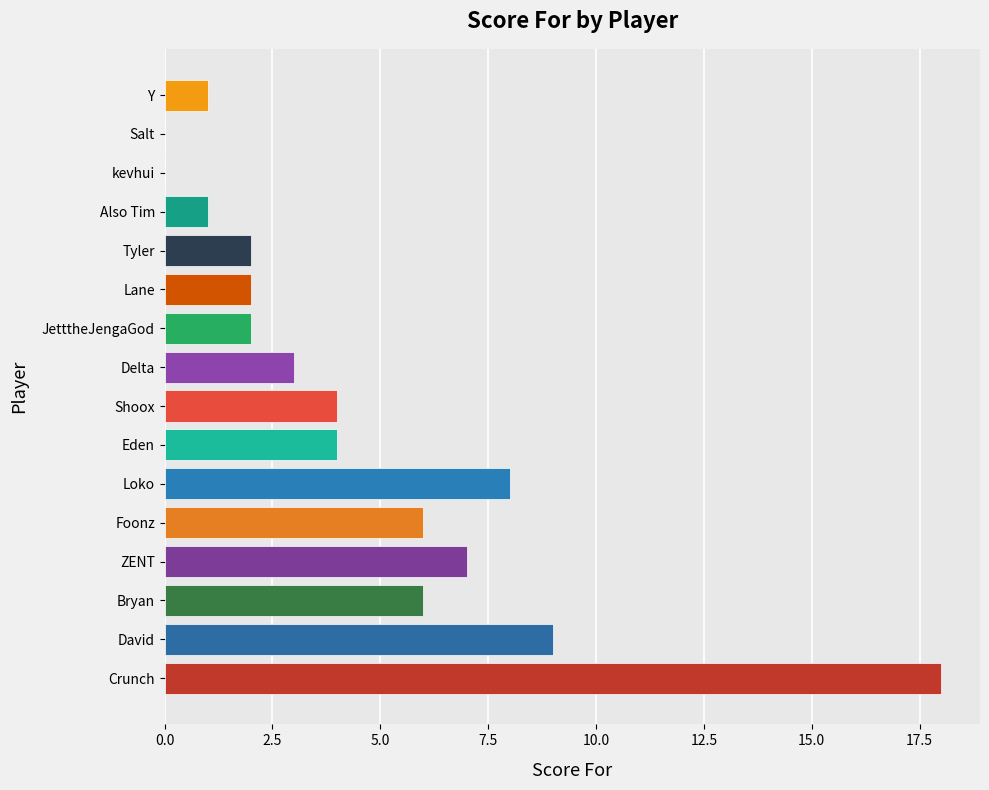

Approximately how many times larger is the value at Lane compared to Y?

2.0